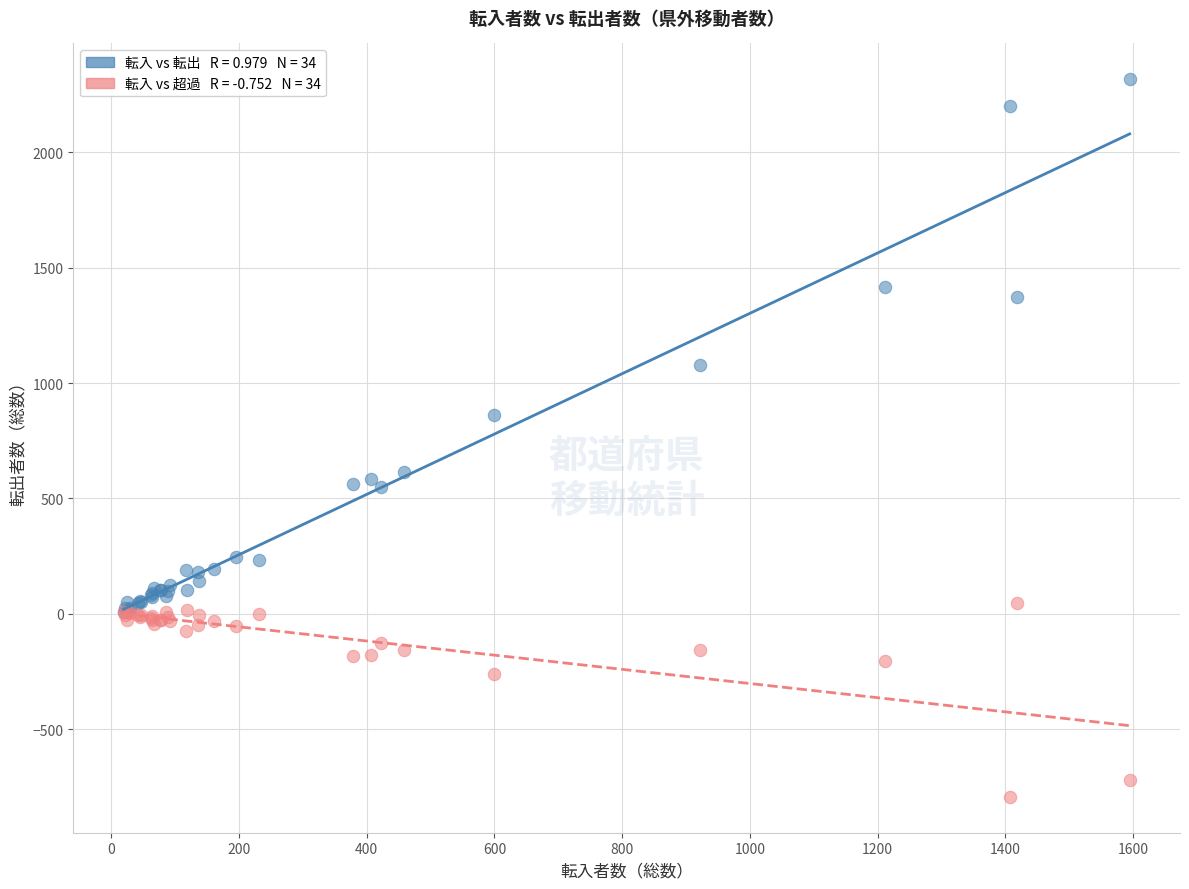

Across all series, what Y value is closest to 761?

861